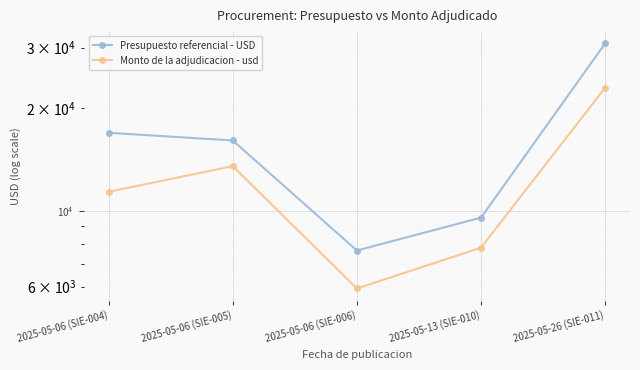

What is the value of the Monto de la adjudicacion - usd point at the 3rd from the left?

5925.0